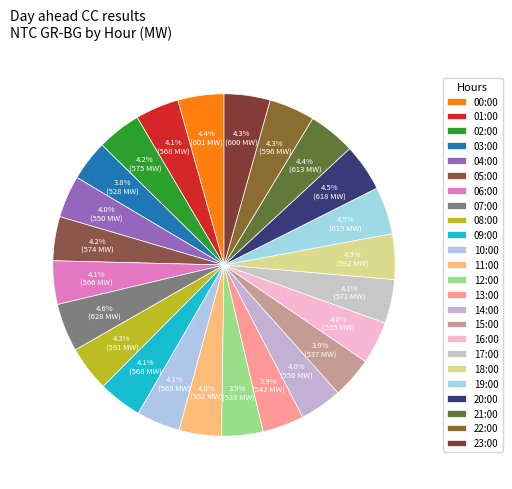

What is the total percentage of 09:00 and 21:00?

8.6%